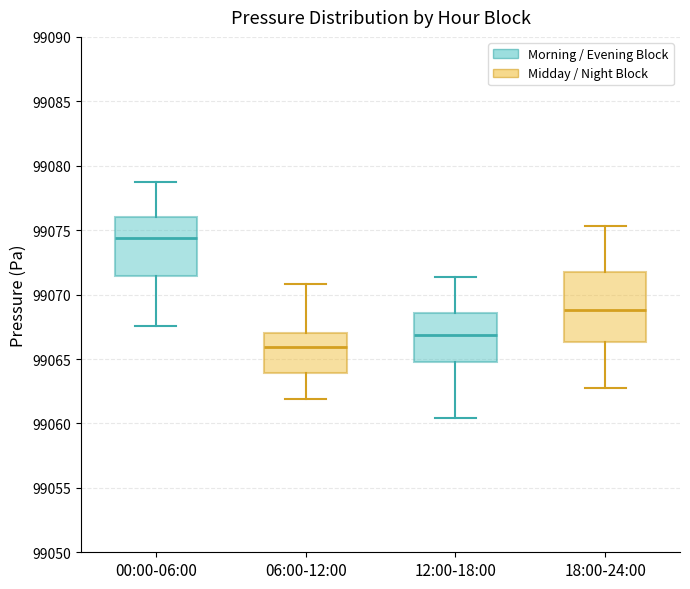

Reading left to right, transcribe this box plot: for each box, give where its median line is, the range the box spans, and where its two whiskers end, as read against the y-axis. The values are not printed on the chart, so give them approximately, as read against the axis.

00:00-06:00: median 99074.5, box 99071.5 to 99076.0, whiskers 99067.5 to 99078.5
06:00-12:00: median 99066.0, box 99064.0 to 99067.0, whiskers 99062.0 to 99071.0
12:00-18:00: median 99067.0, box 99065.0 to 99068.5, whiskers 99060.5 to 99071.5
18:00-24:00: median 99069.0, box 99066.5 to 99072.0, whiskers 99063.0 to 99075.5